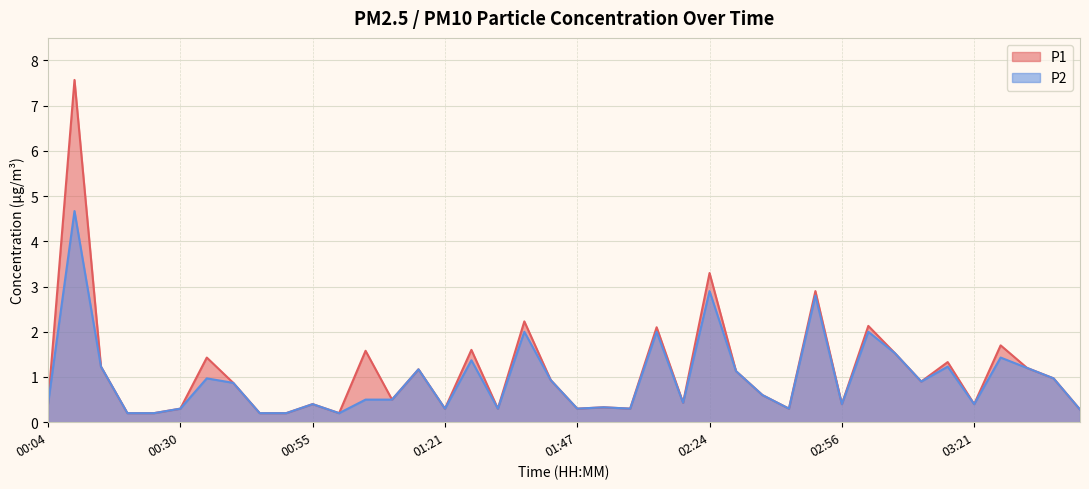

At how many categories does at least one series exceed 6?

1